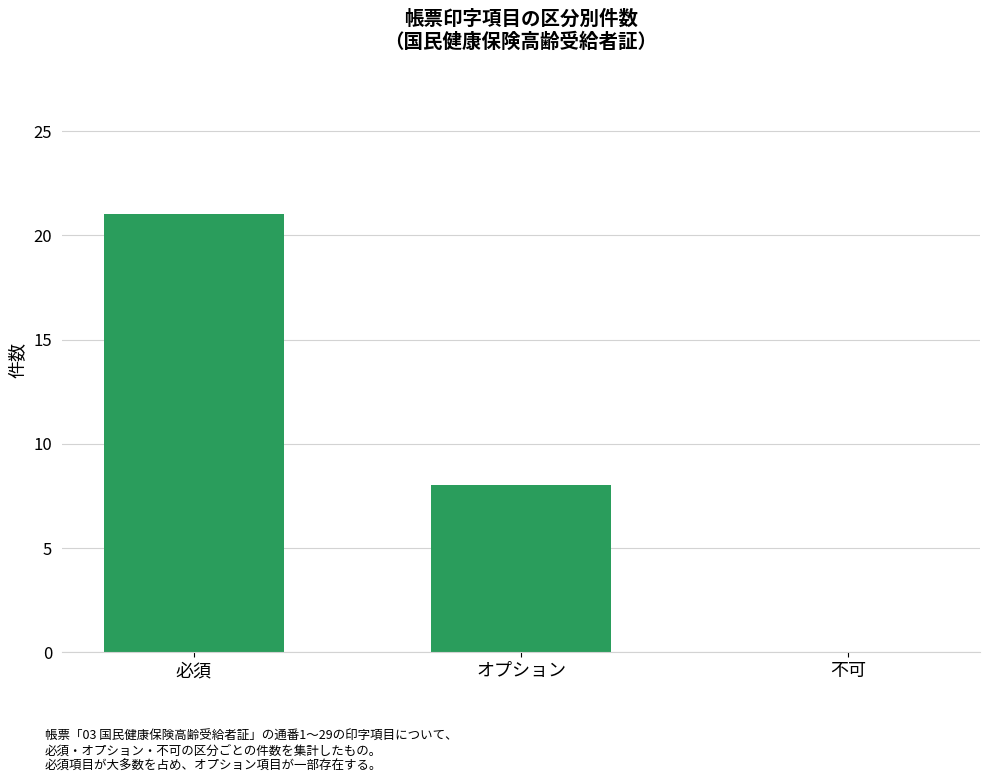

At which label is the value closest to 10?

オプション